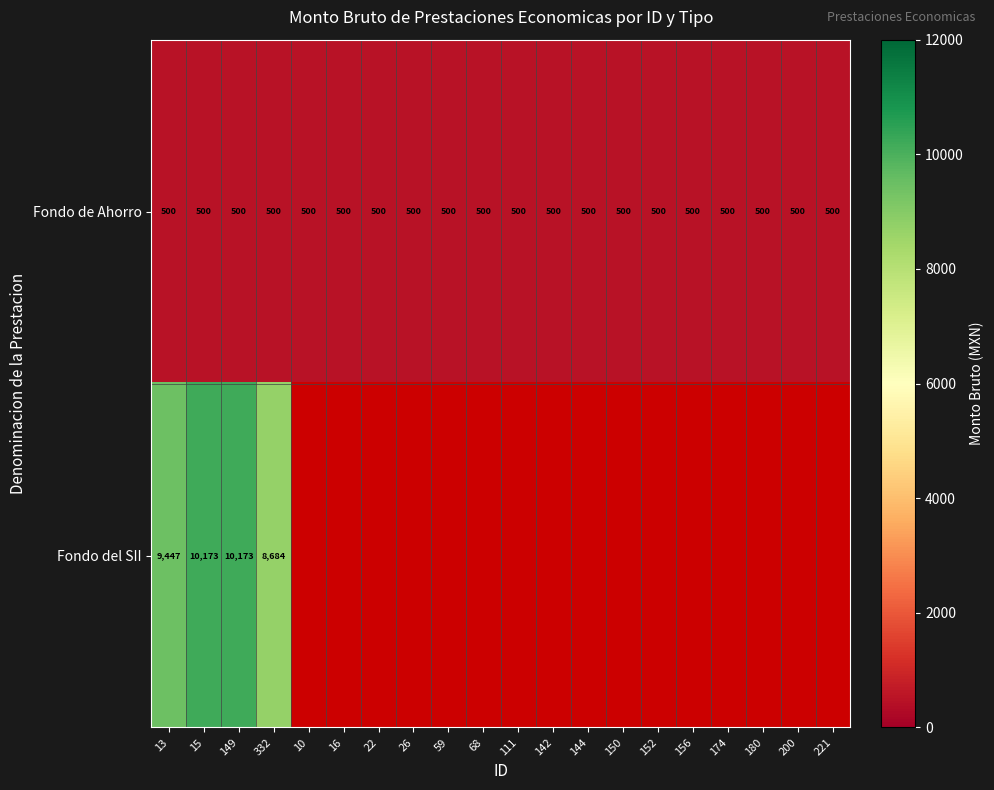

True or false: Fondo de Ahorro has a value of 740 at 16.

False